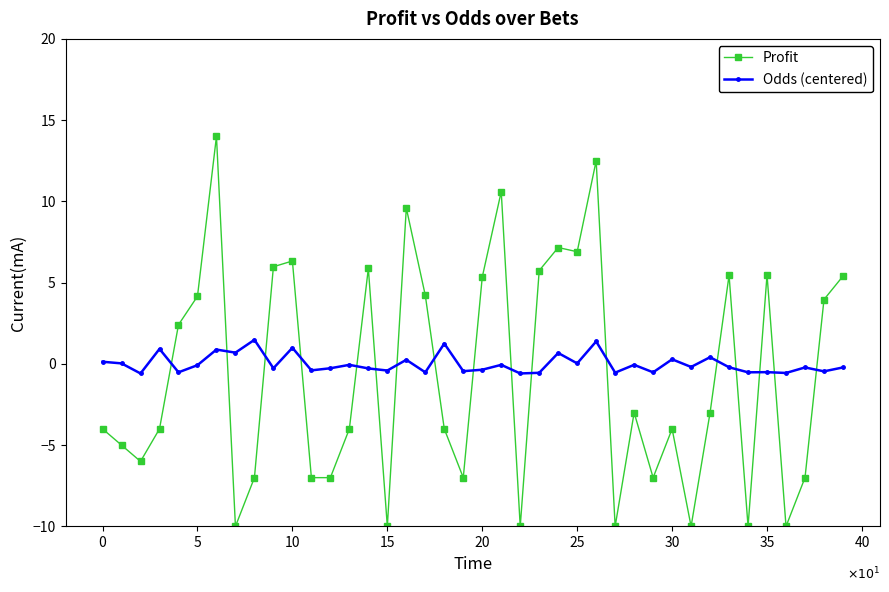

What is the highest value of the Odds (centered) series?

1.5